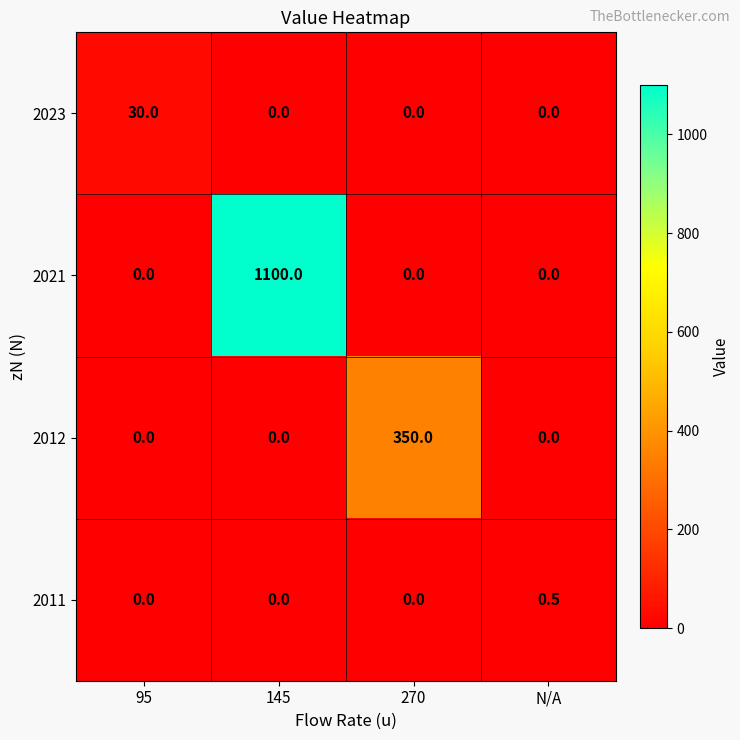

What is the sum of all 2011 values?

0.5